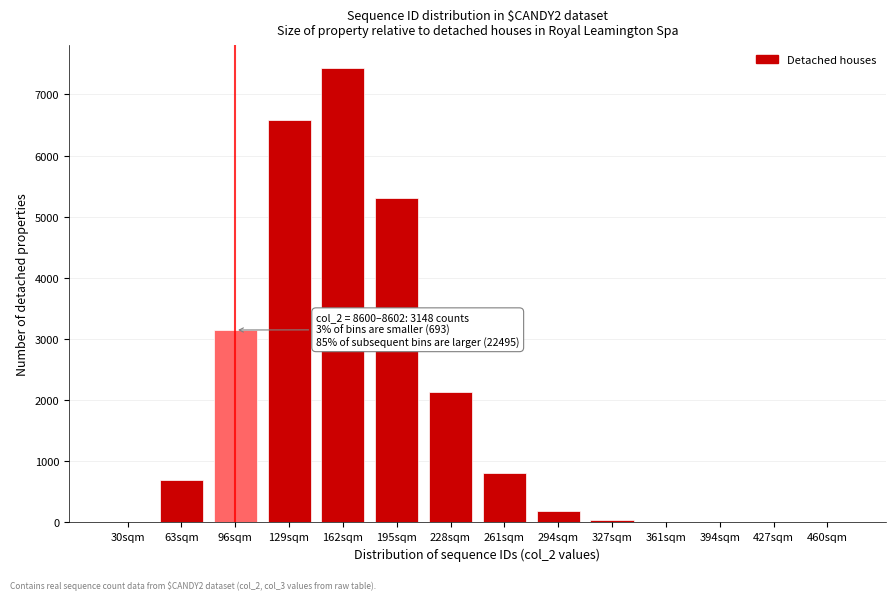

What is the sum of all values?

26336